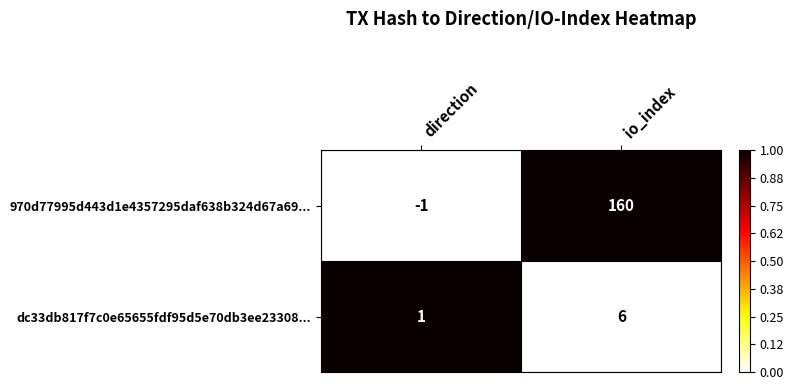

Is it true that dc33db817f7c0e65655fdf95d5e70db3ee23308... equals 1 at direction?

True